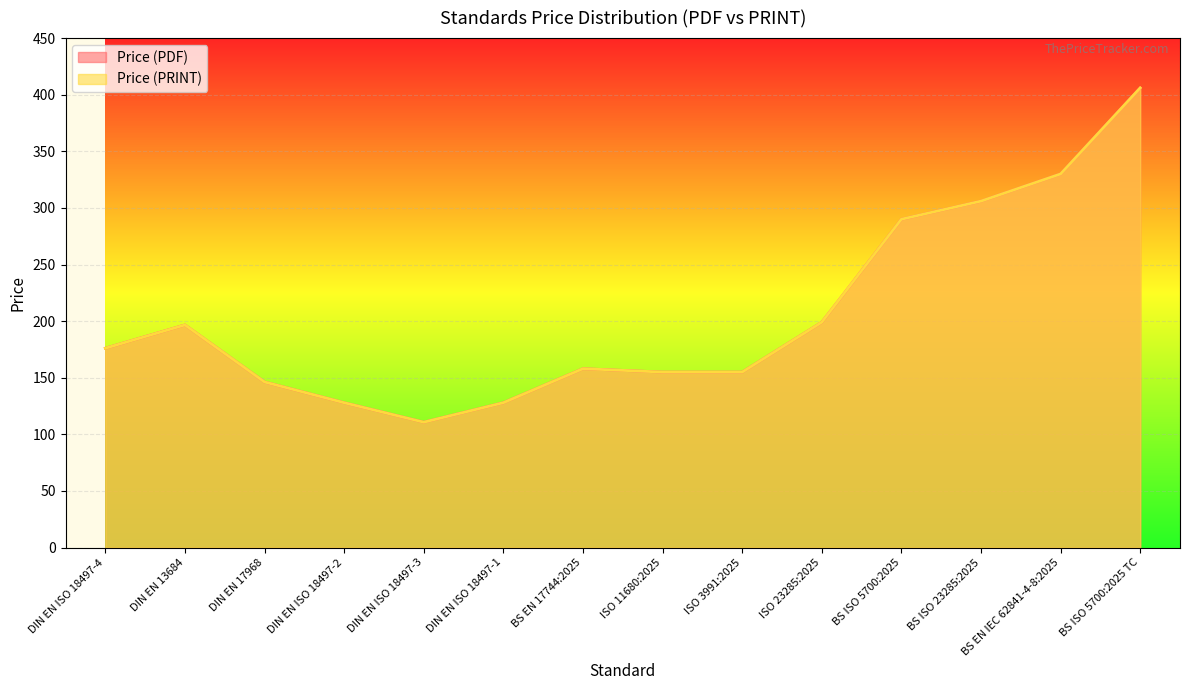

What is the value of the Price (PDF) point at the 7th from the left?

158.0